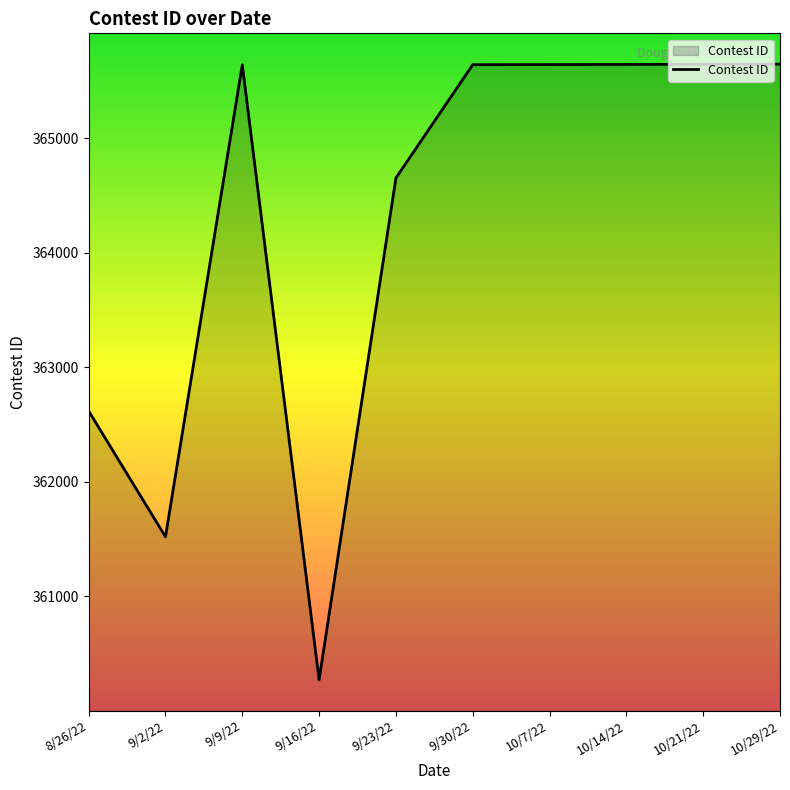

Is it true that the value at 10/7/22 is 124053?

False